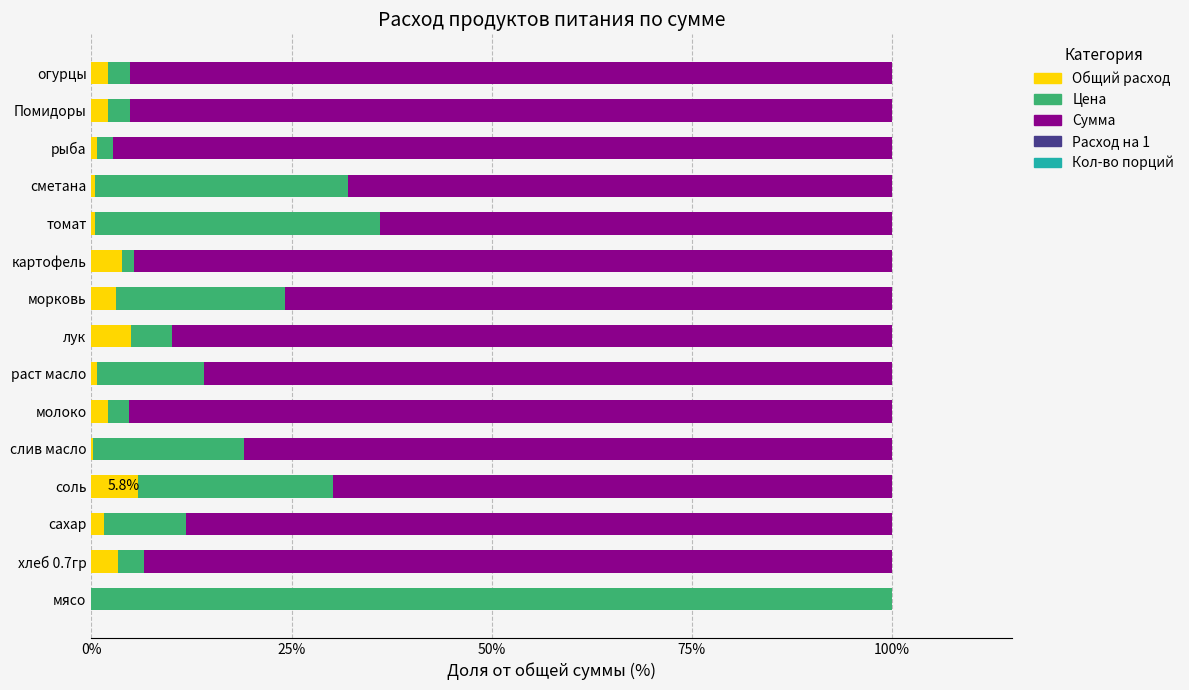

What is the maximum value for Общий расход?

5.8